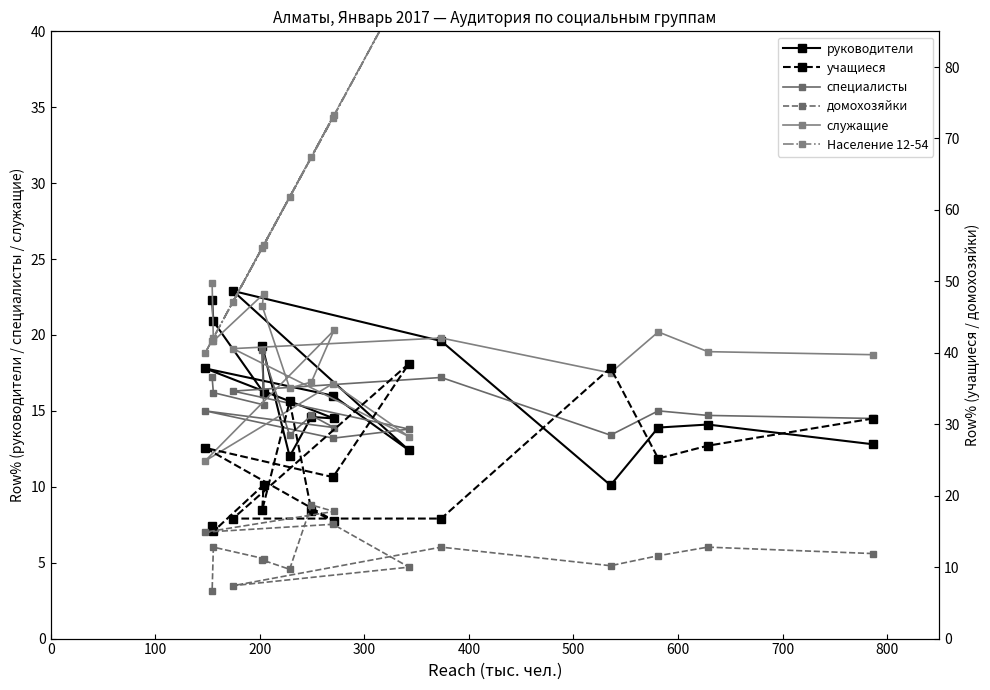

True or false: специалисты has a value of 12.1 at 12.

False